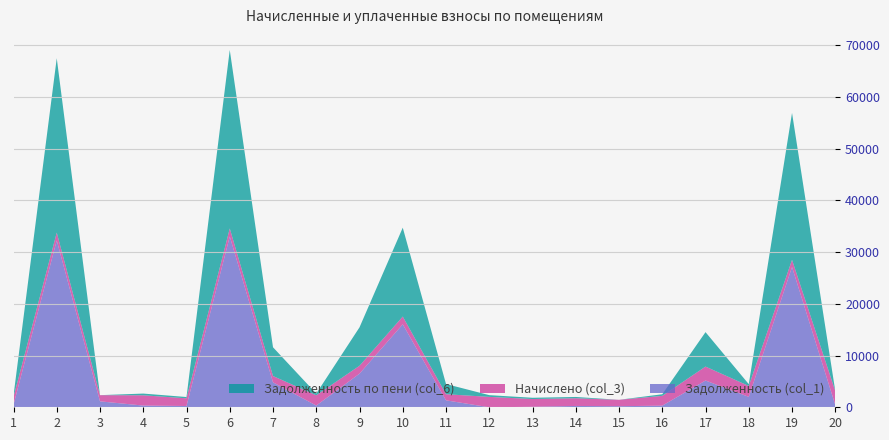

Reading left to right, extract all data points from this chart.

Задолженность (col_1): 1=500.0	2=32251.3	3=1146.8	4=331.0	5=247.8	6=33021.2	7=4816.3	8=331.0	9=6498.9	10=16033.8	11=1342.3	12=0.0	13=95.2	14=255.5	15=206.5	16=315.0	17=5168.4	18=2017.5	19=27111.4	20=450.9
Начислено (col_3): 1=1498.5	2=1506.5	3=1194.8	4=1986.0	5=1486.5	6=1542.5	7=1222.8	8=1986.0	9=1522.5	10=1502.5	11=1182.8	12=2010.0	13=1498.5	14=1490.5	15=1238.8	16=1890.1	17=2697.3	18=2101.9	19=1386.6	20=2685.3
Задолженность по пени (col_6): 1=249.8	2=33698.1	3=0.0	4=331.0	5=247.8	6=34487.2	7=5557.4	8=331.0	9=7427.9	10=17174.3	11=1968.8	12=335.0	13=244.5	14=248.9	15=0.0	16=315.0	17=6655.8	18=350.3	19=28383.5	20=0.0